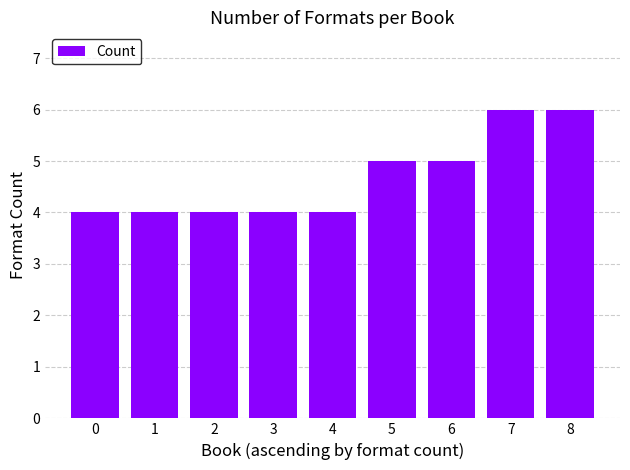

What is the greatest value displayed?

6